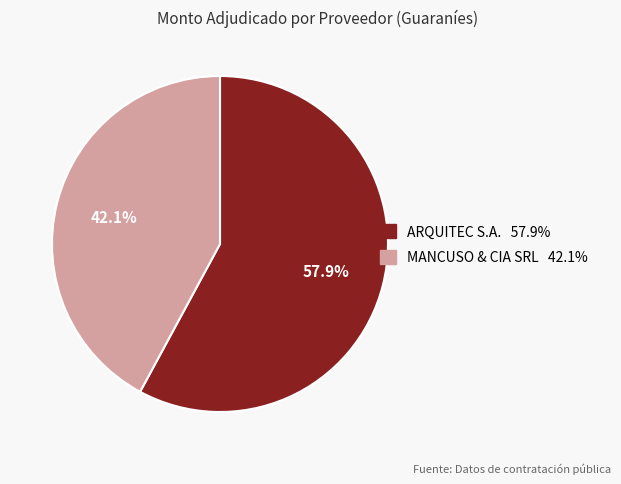

Rank the categories by value from highest to lowest.

ARQUITEC S.A., MANCUSO & CIA SRL